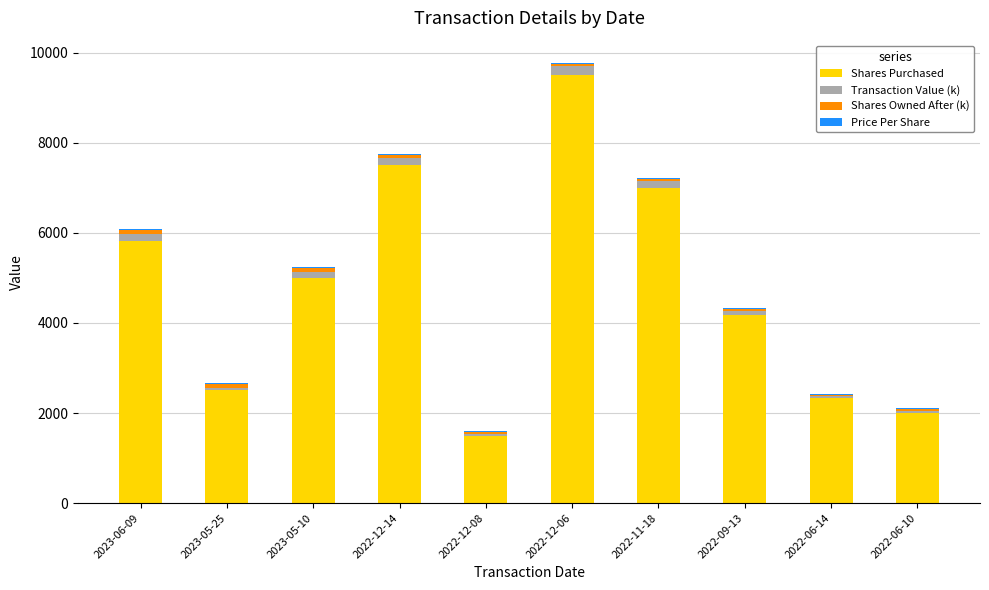

At which category is the sum across all series the highest?

2022-12-06